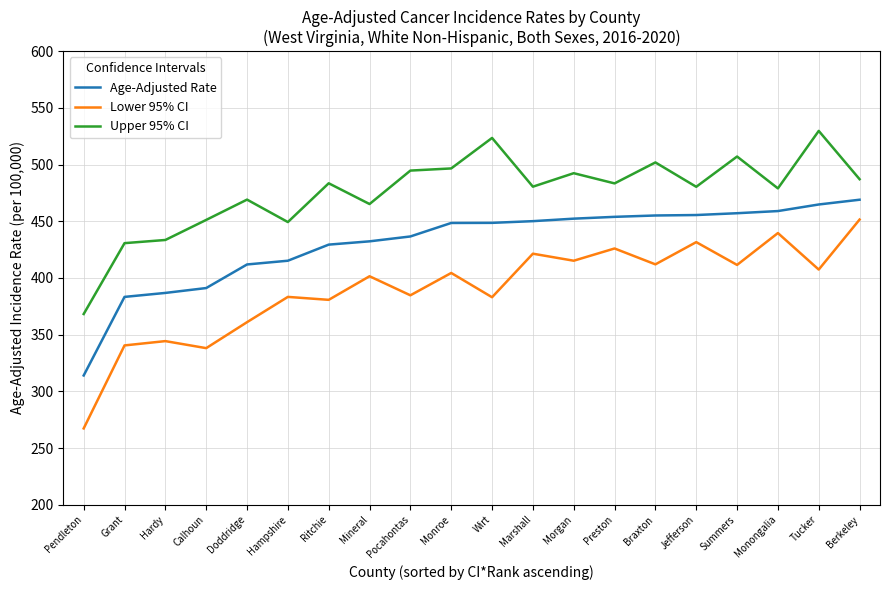

True or false: Age-Adjusted Rate and Lower 95% CI cross at least once.

False